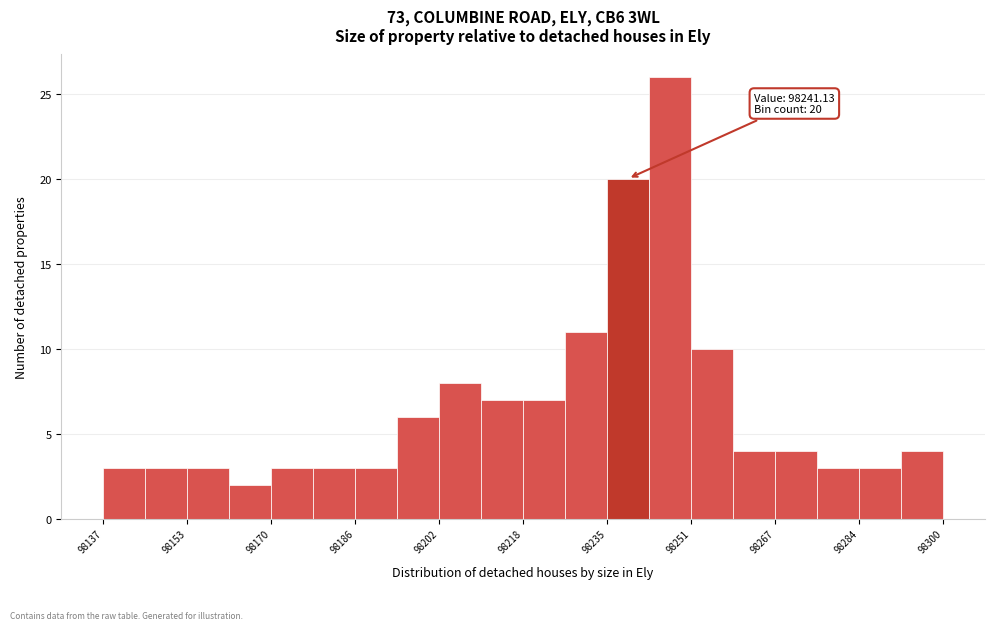

Which range on the x-axis has the tallest bar?

98242 to 98252